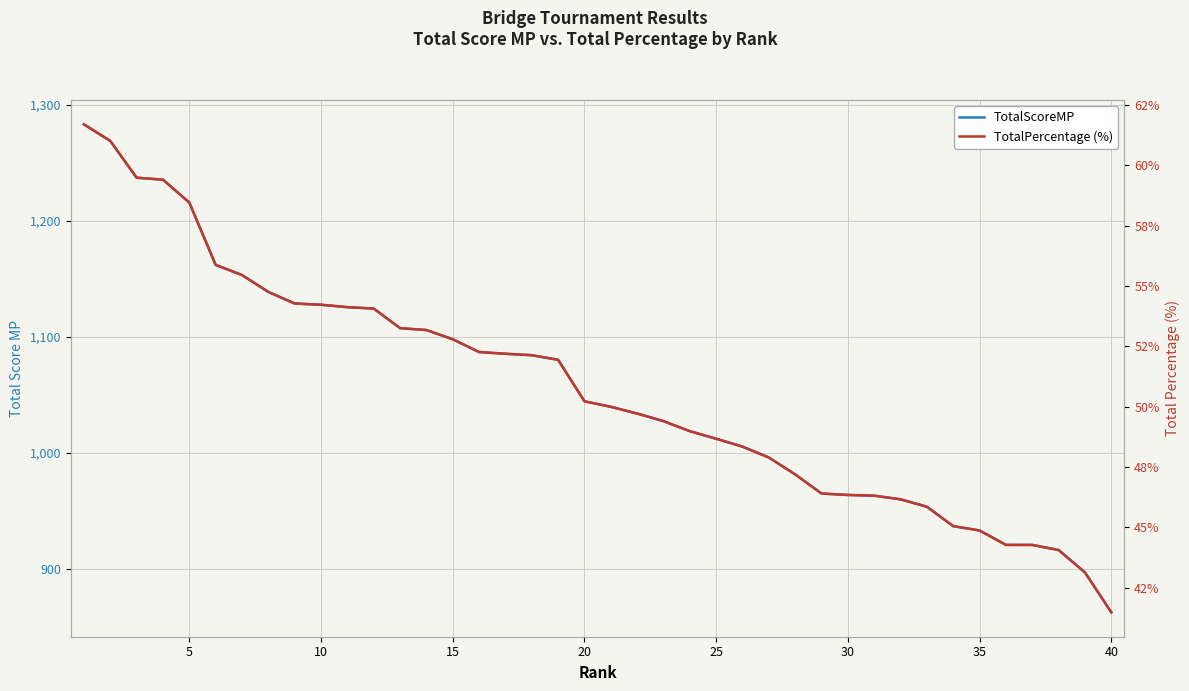

Which series changed the most between 20 and 24?

TotalScoreMP